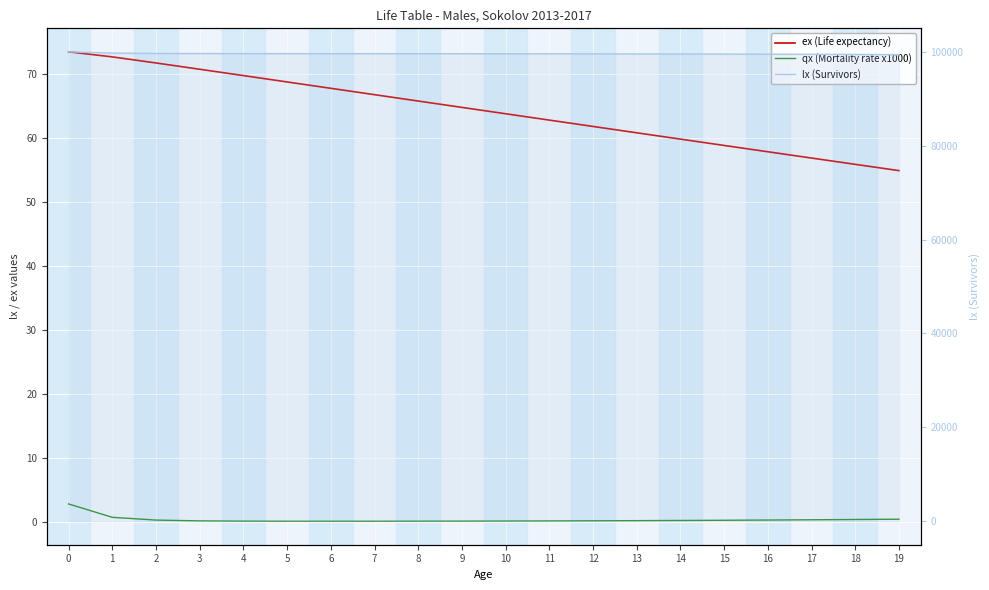

Does the chart display data point markers on the line(s)?

No